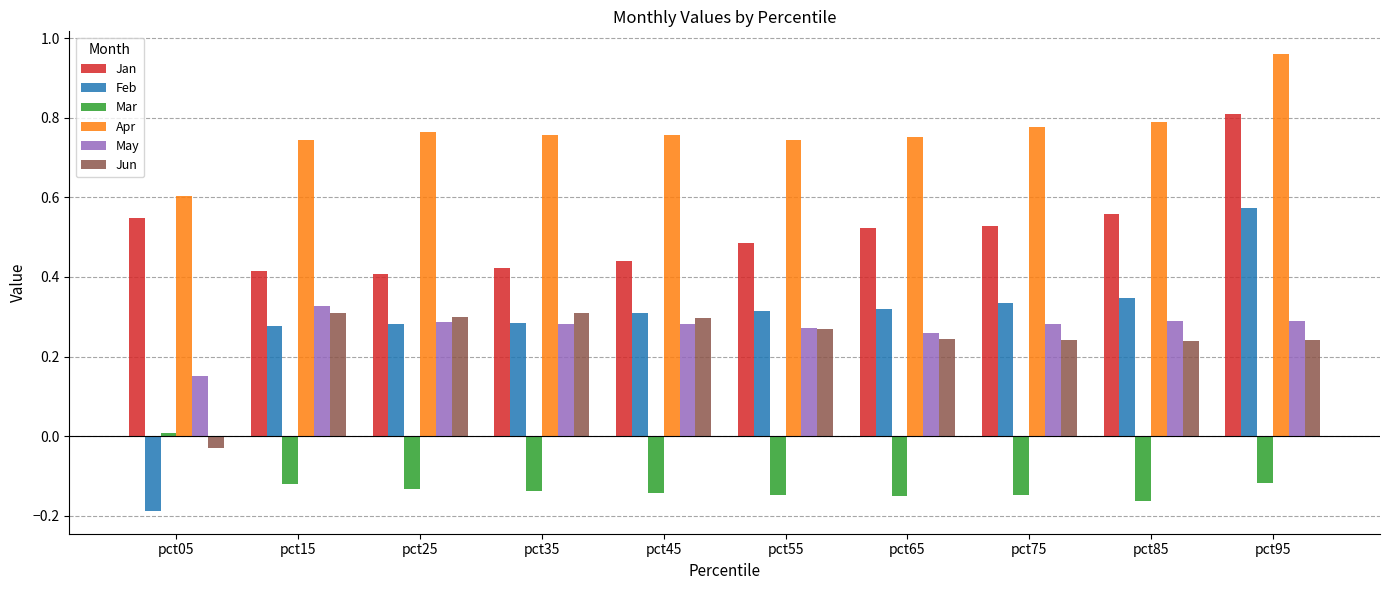

What is the spread (max minus min) of values at pct75?

0.9